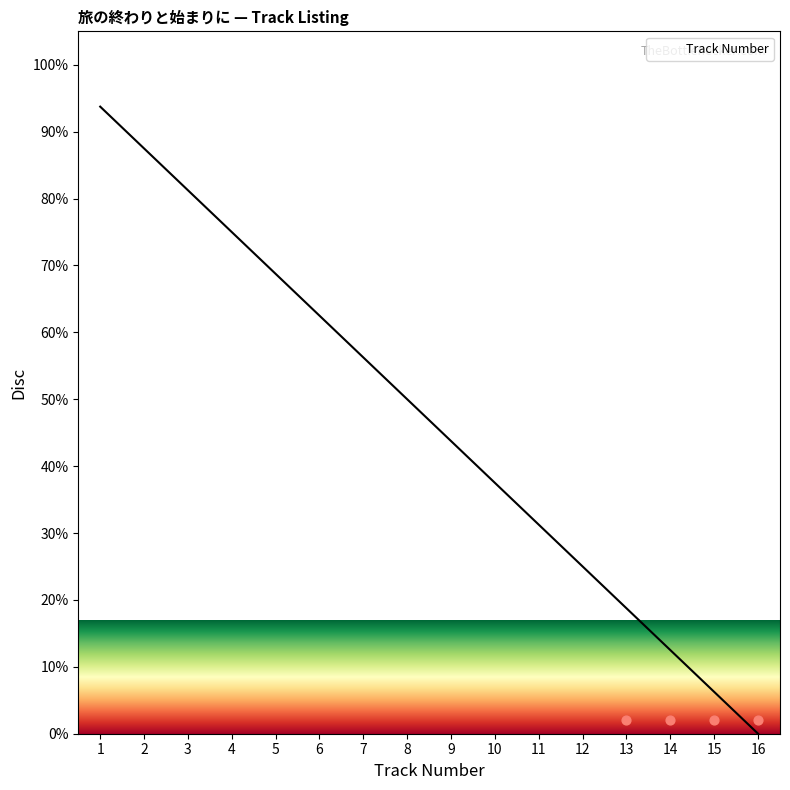

At which label is Track Number closest to 46?

9